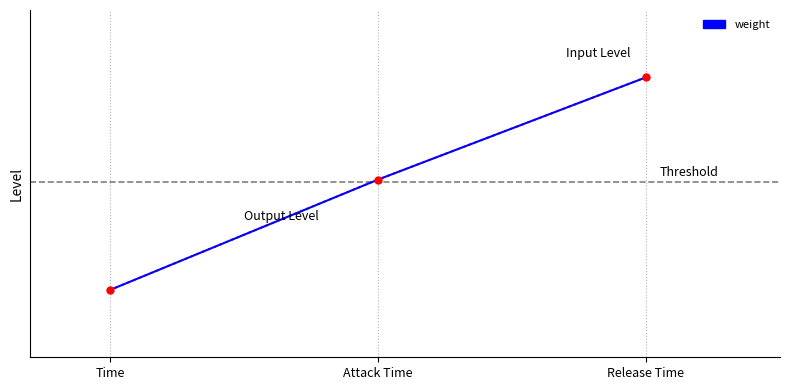

Reading left to right, transcribe all the data shown in this chart.

12.0	12.8	13.6